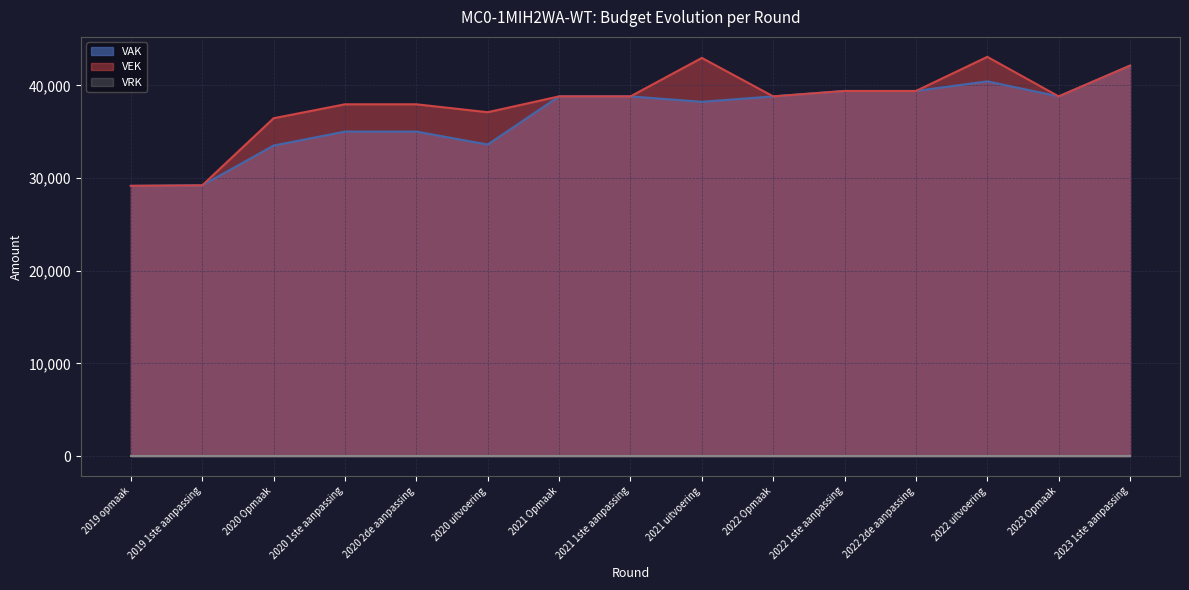

The VEK series shows 38814 at 2021 Opmaak. True or false?

True